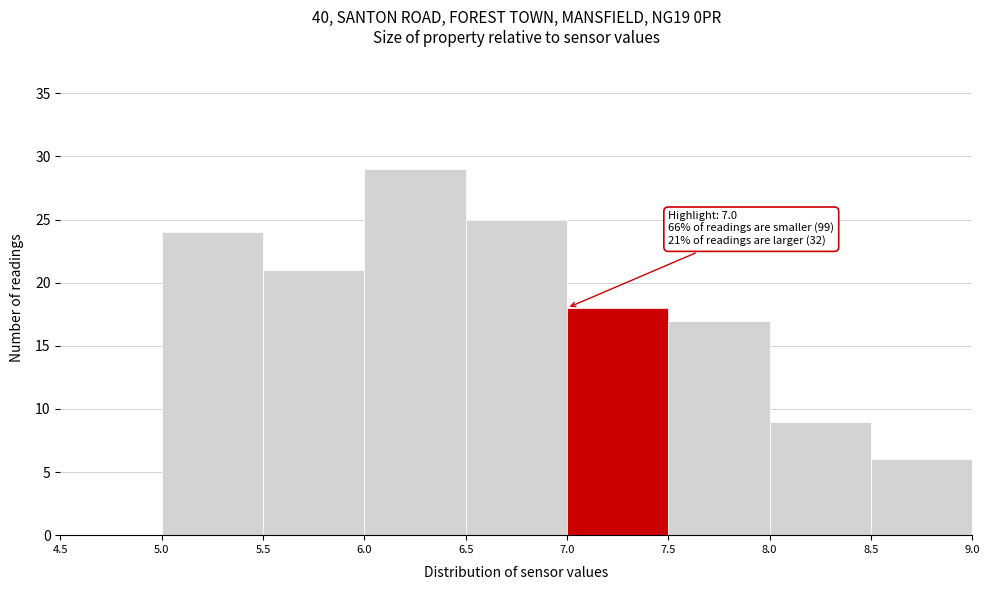

Which range on the x-axis has the tallest bar?

6.0 to 6.5